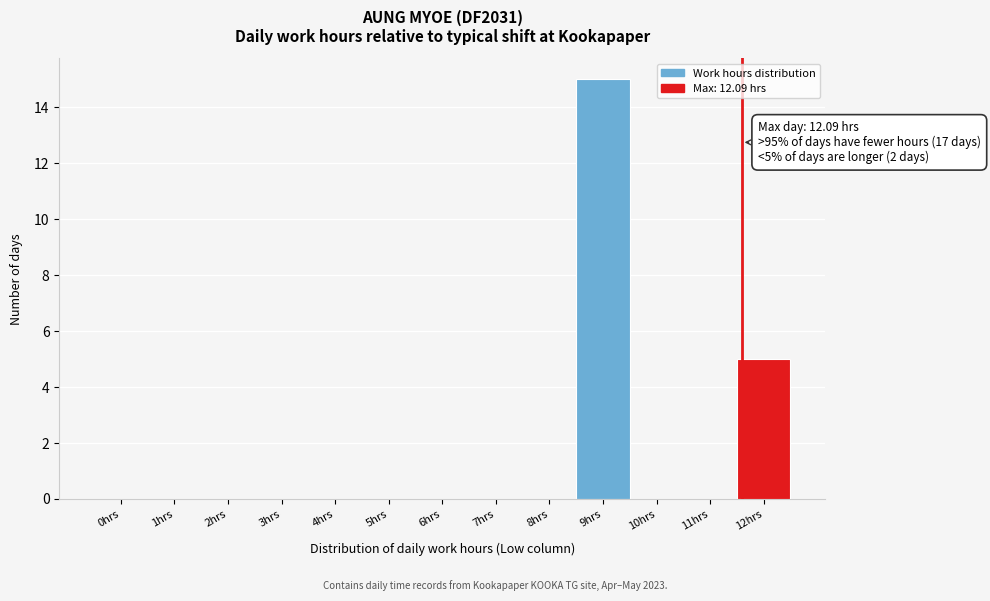

Reading left to right, list all the values displayed in this chart.

0hrs=0	1hrs=0	2hrs=0	3hrs=0	4hrs=0	5hrs=0	6hrs=0	7hrs=0	8hrs=0	9hrs=15	10hrs=0	11hrs=0	12hrs=5